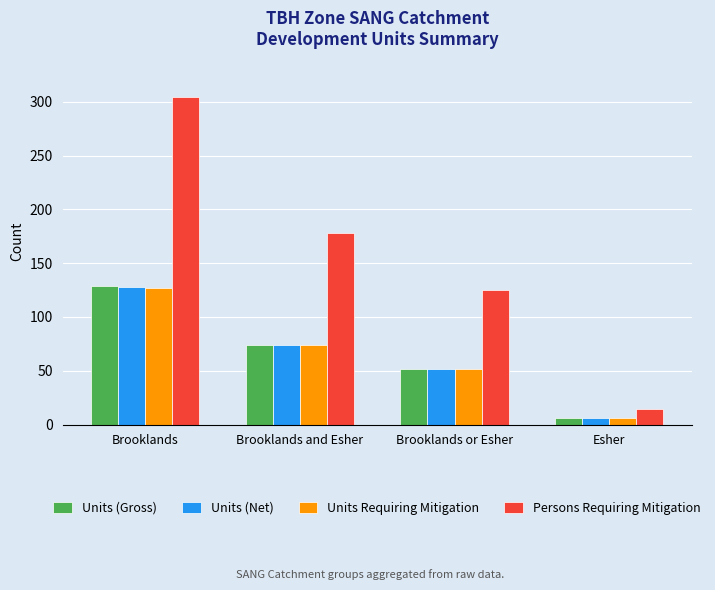

What is the average value of the Persons Requiring Mitigation series?

155.4